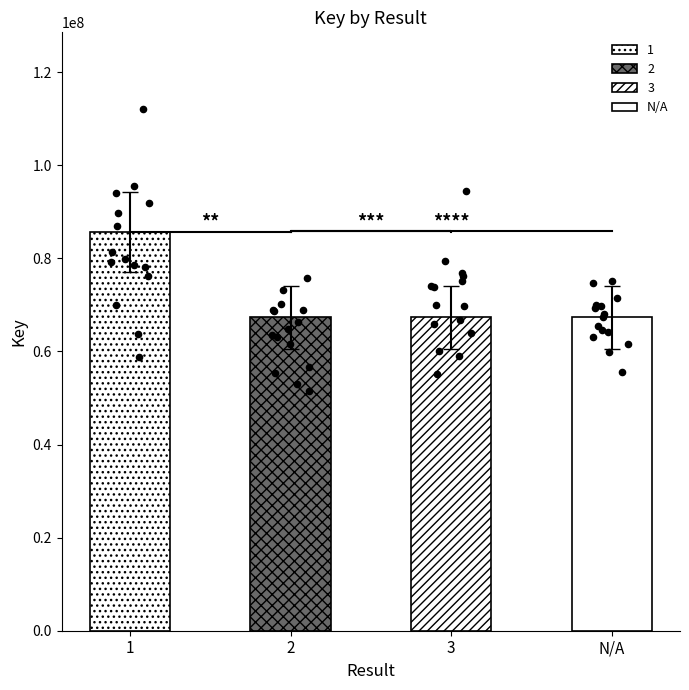

Approximately how many times larger is the value at 1 compared to N/A?

1.3